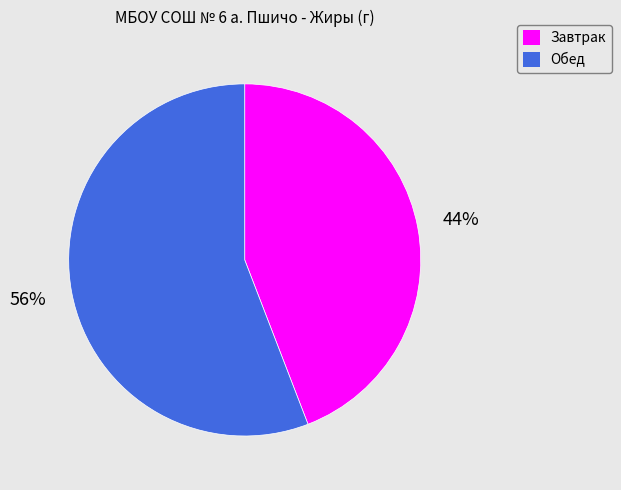

True or false: Завтрак accounts for 44% of the total.

True